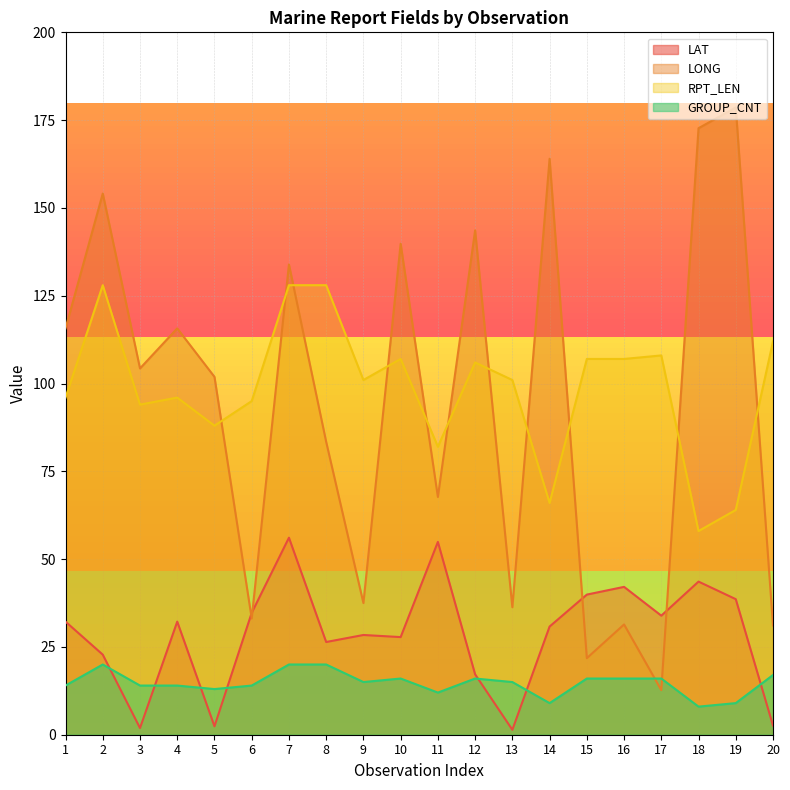

Is the value of RPT_LEN at 12 greater than the value of LAT at 3?

Yes